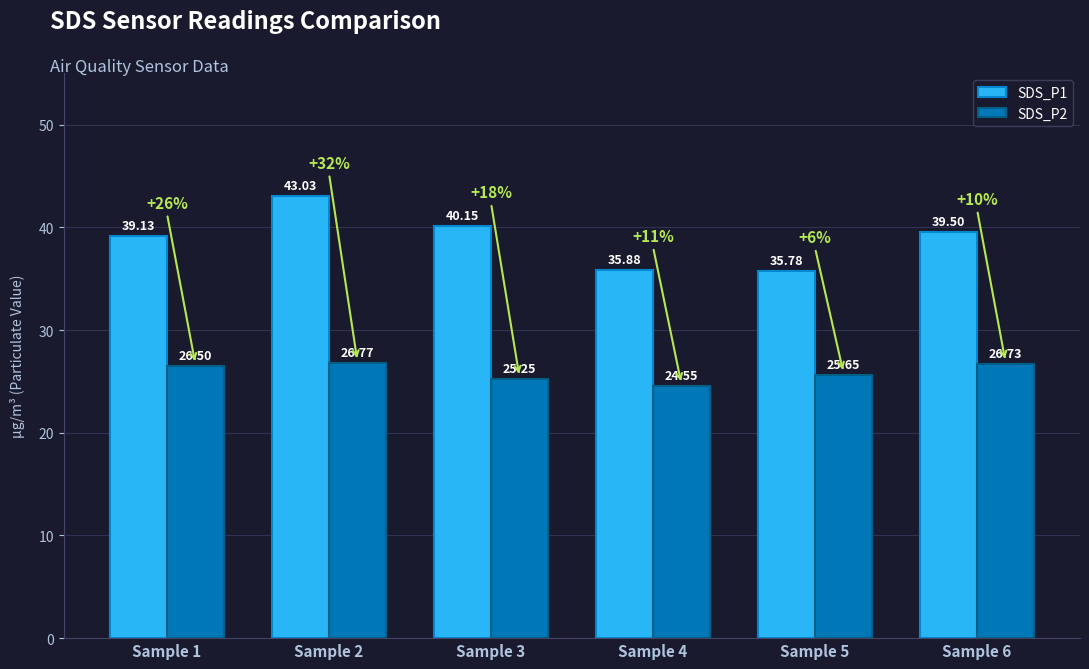

Between Sample 2 and Sample 5, which series saw the biggest shift?

SDS_P1